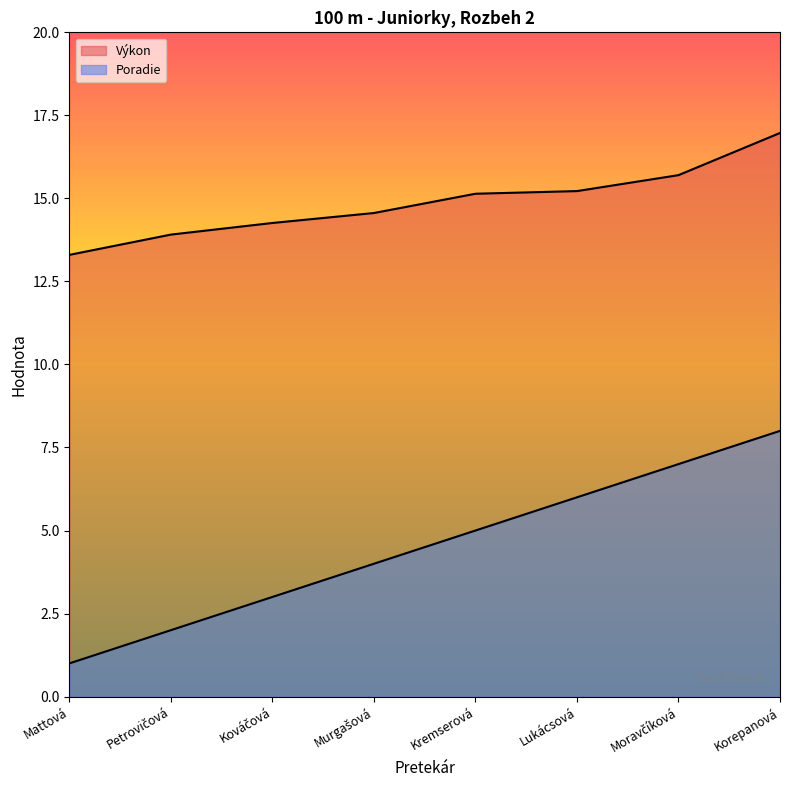

Reading left to right, list all the values displayed in this chart.

Poradie: 1.0	2.0	3.0	4.0	5.0	6.0	7.0	8.0
Výkon: 13.3	13.9	14.3	14.6	15.1	15.2	15.7	17.0